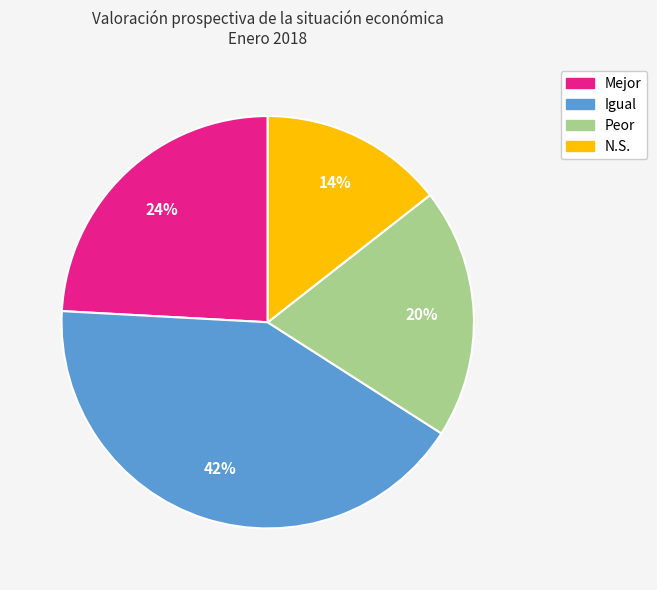

Which category has the biggest portion of the pie?

Igual